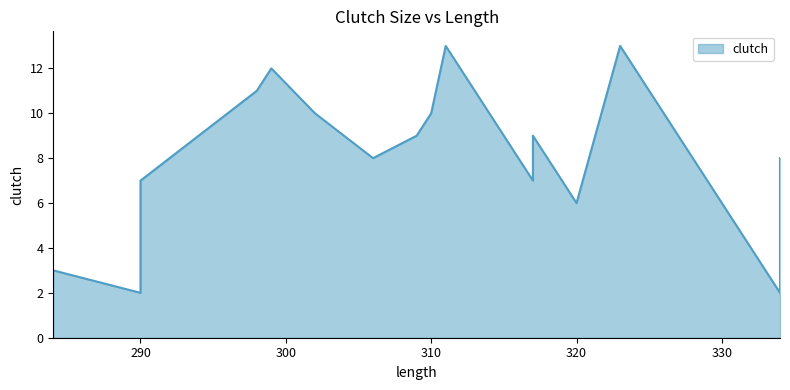

At which category does the data reach its first local peak?

299